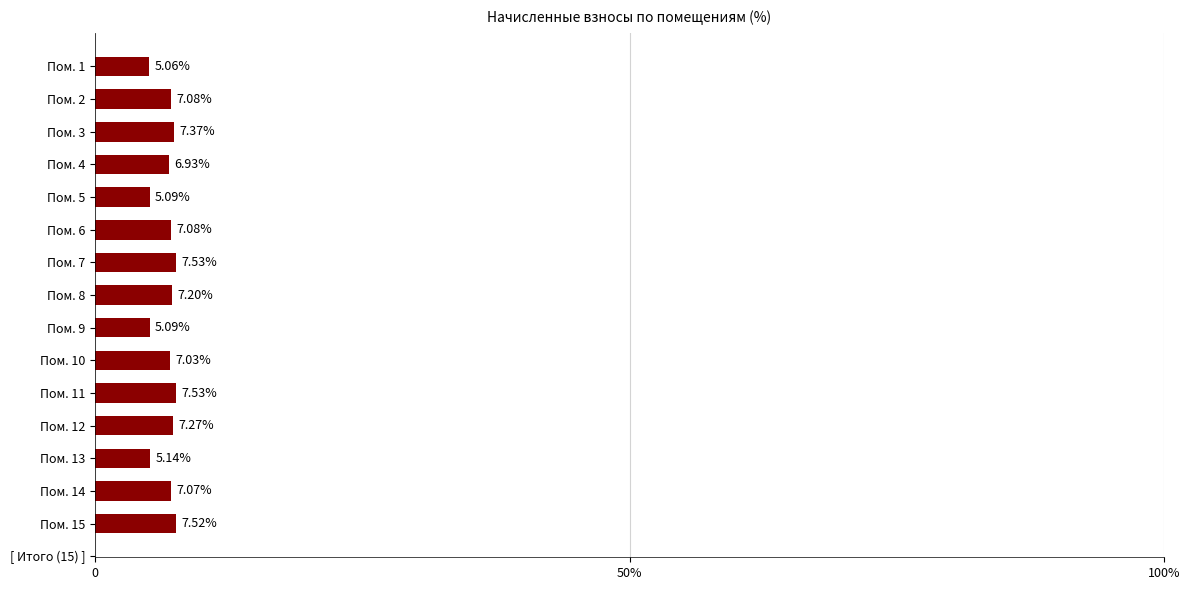

Where is the data nearest to the value 6?

Пом. 13